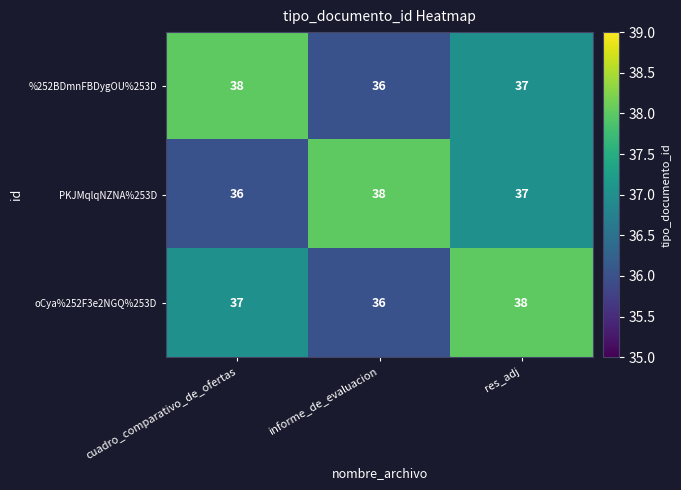

At how many categories does at least one series exceed 37?

3